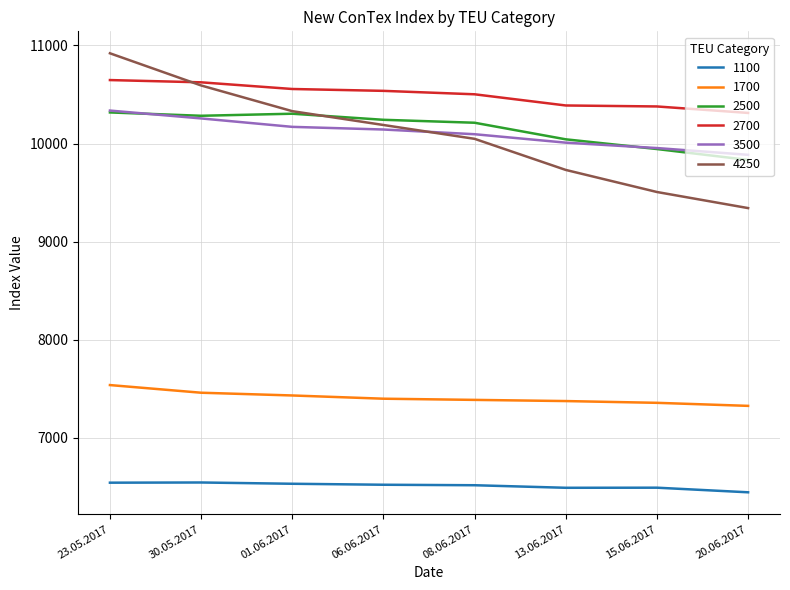

Which series has the largest total across all categories?

2700